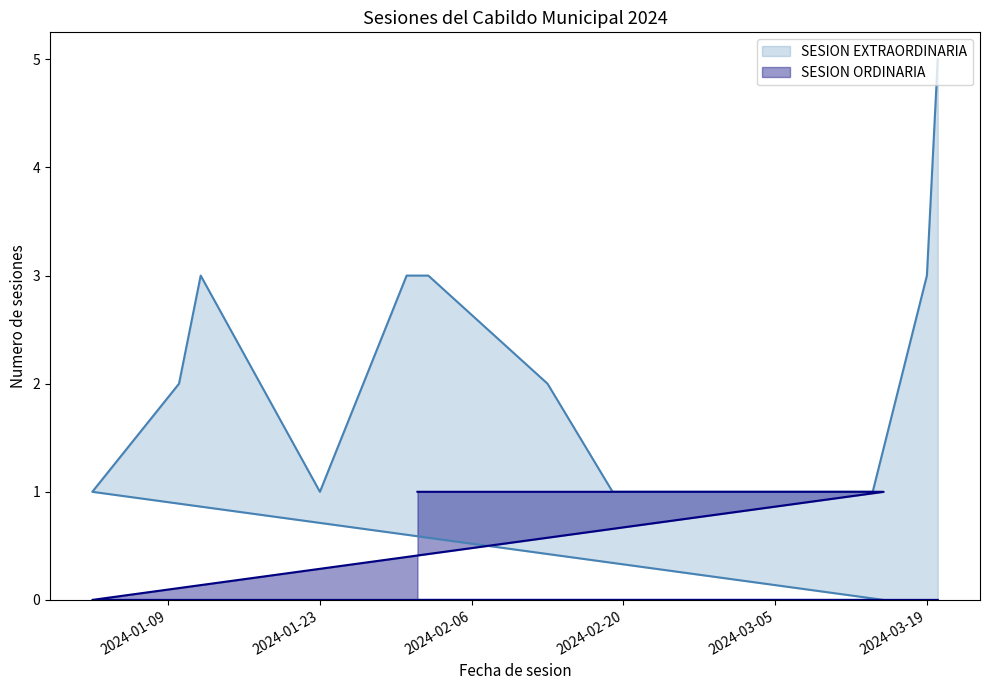

In SESION EXTRAORDINARIA, how many points are lower than both neighbors (excluding endpoints)?

1